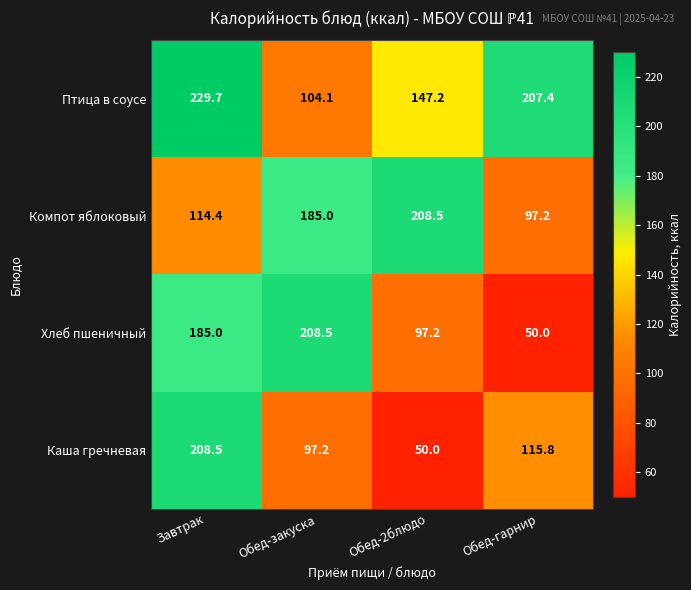

What value does the Компот яблоковый series have at Обед-гарнир?

97.2